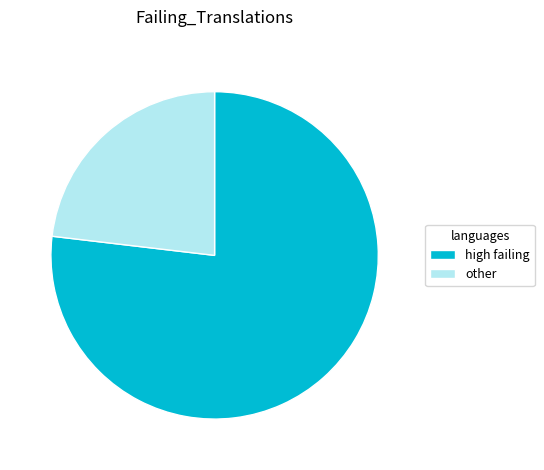

How many segments does this pie chart have?

2